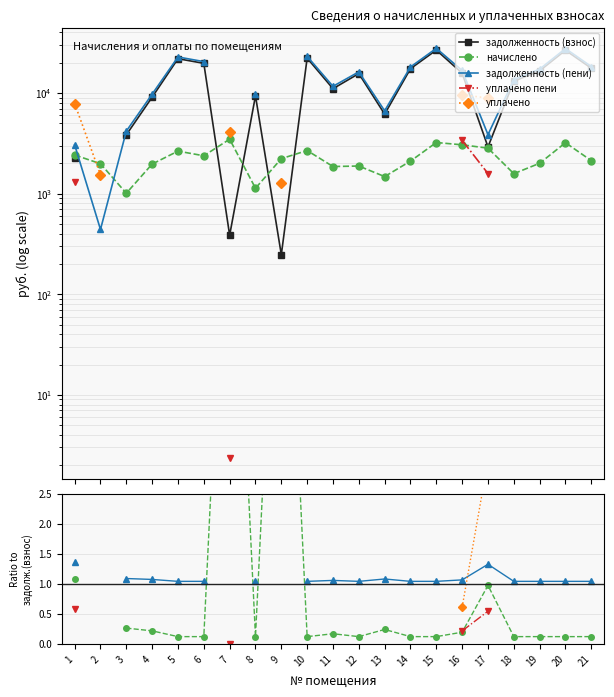

Does the chart have visible grid lines?

Yes